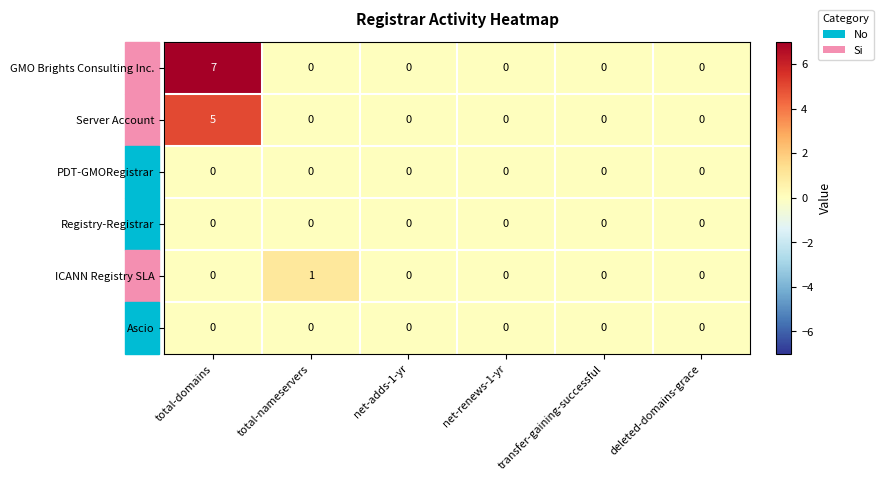

How many data points does each series have?

6